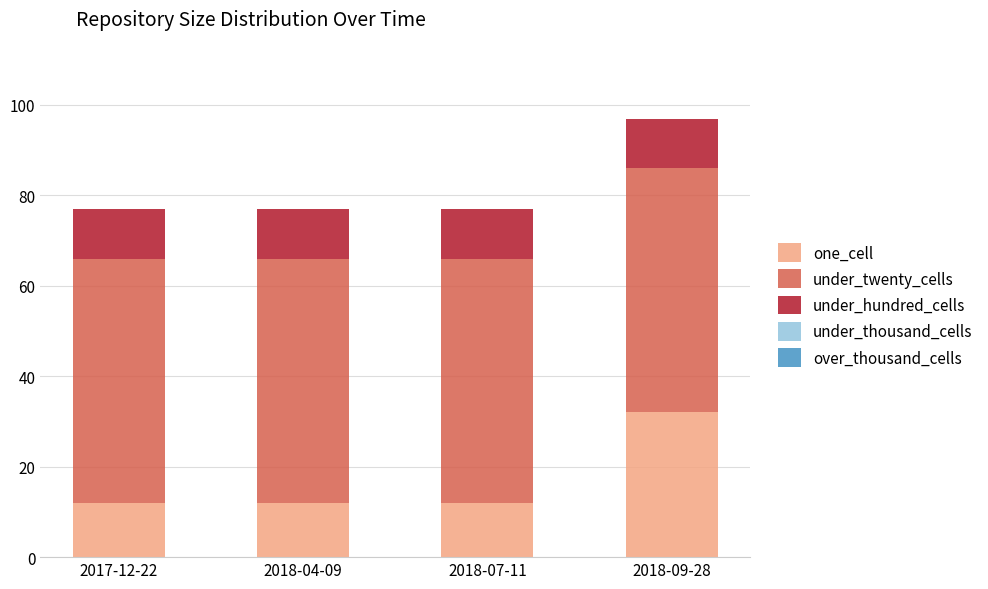

Is it true that one_cell equals 16 at 2018-04-09?

False